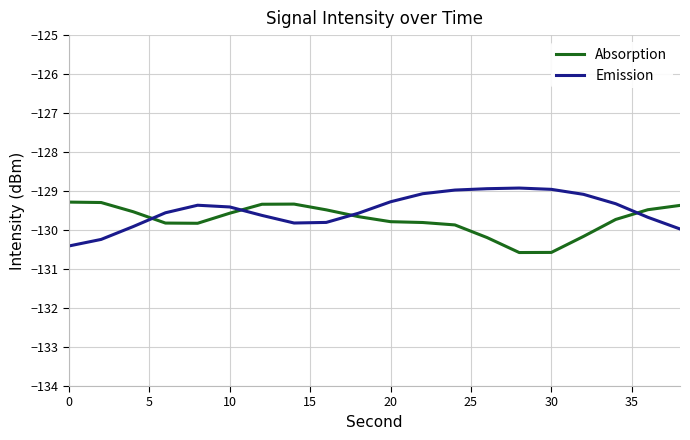

What are all the series names shown in the legend?

Absorption, Emission